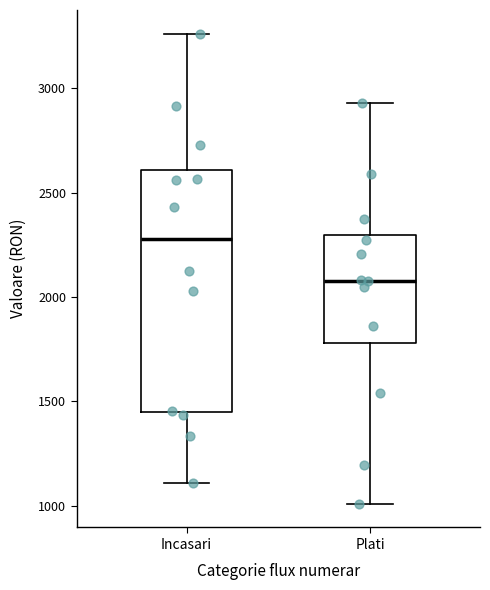

Reading left to right, read every box against the y-axis: the position of its median line, the range the box covers, and the ends of its whiskers. The values are not printed on the chart, so give them approximately, as read against the axis.

Incasari: median 2300, box 1450 to 2600, whiskers 1100 to 3250
Plati: median 2100, box 1800 to 2300, whiskers 1000 to 2950